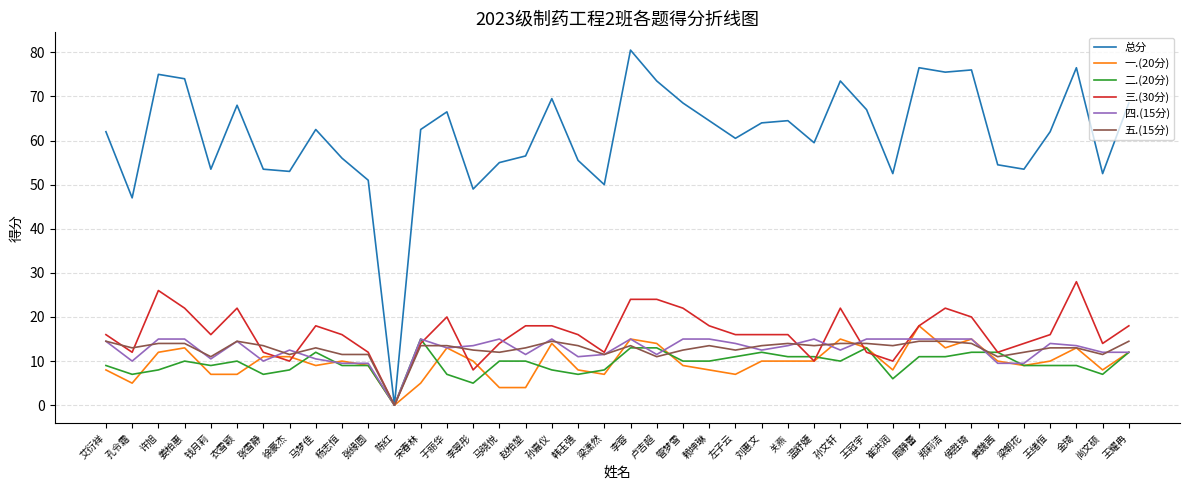

Between 宋春林 and 刘惠文, which series saw the biggest shift?

一.(20分)